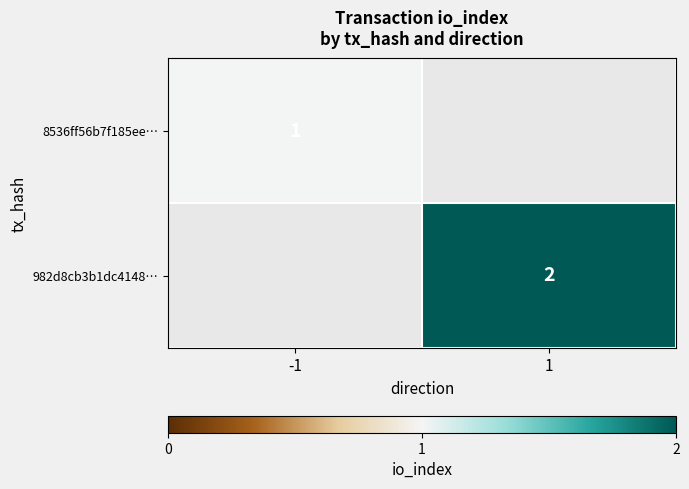

The value of 8536ff56b7f185ee… at -1 is 1. True or false?

True